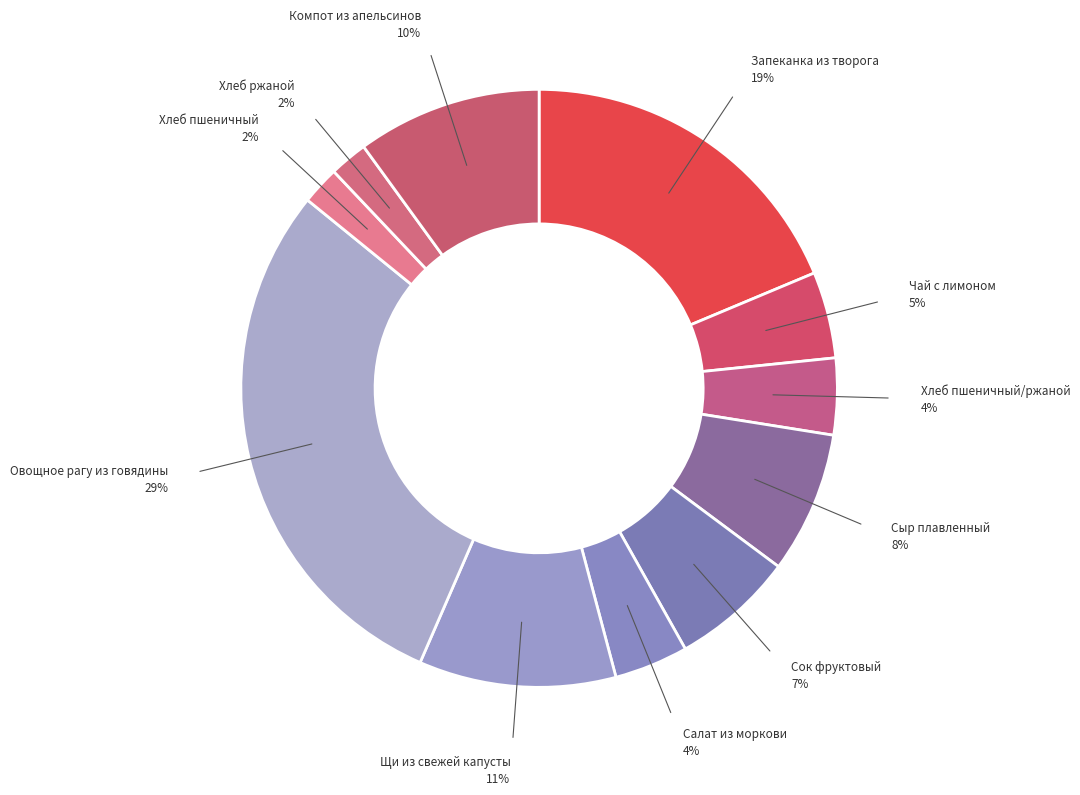

Does any single category account for the majority?

No